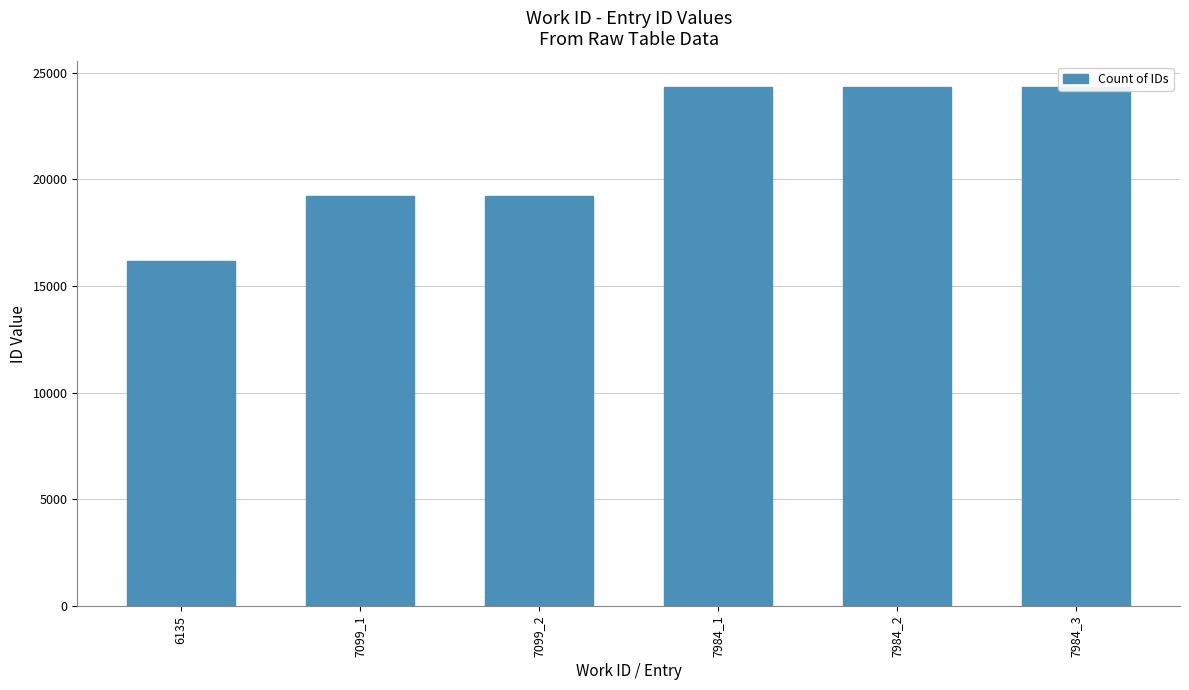

Is it true that the value at 7099_2 is 19203?

True